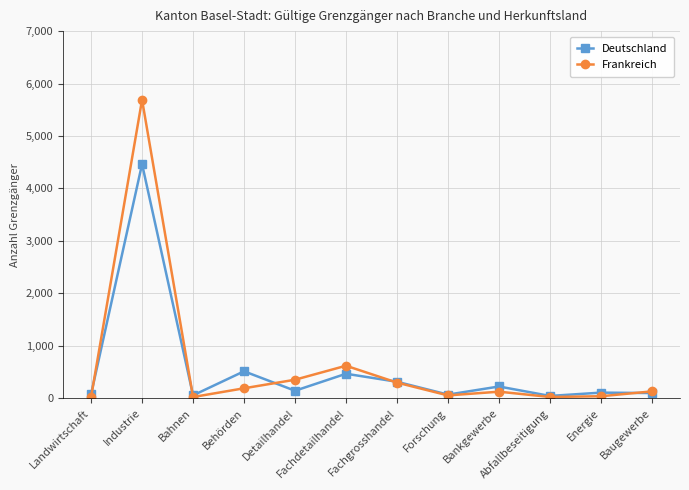

At which category is the sum across all series the highest?

Industrie